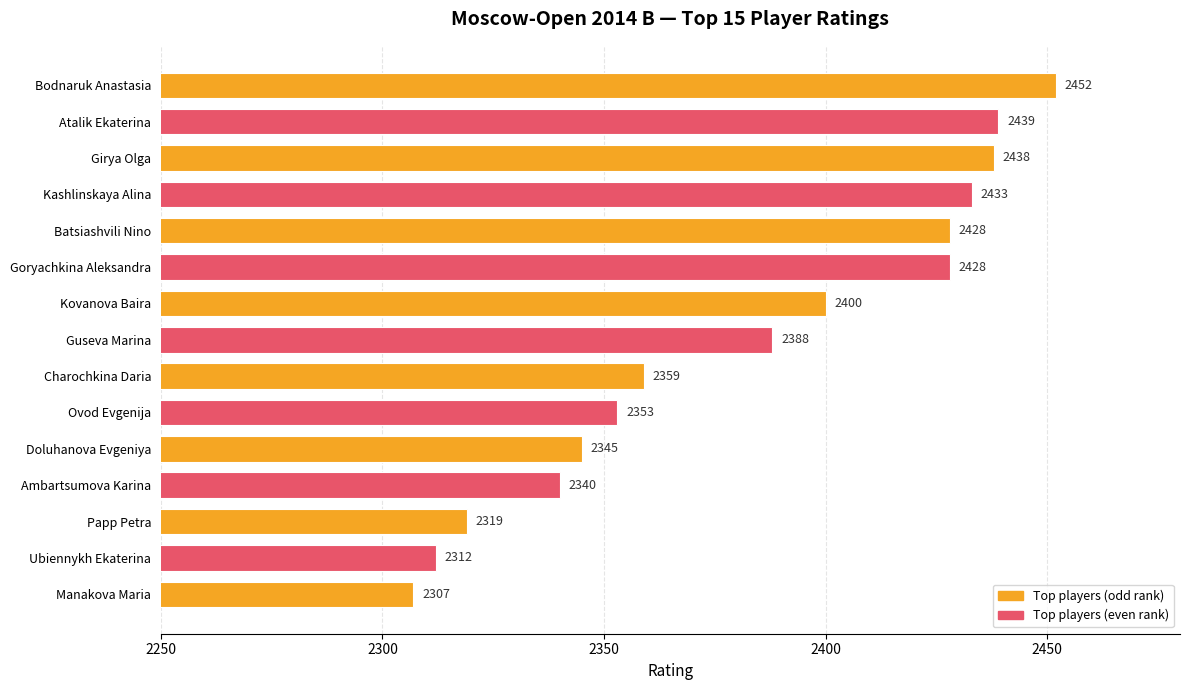

What is the value of the 15th bar from the top?

2307